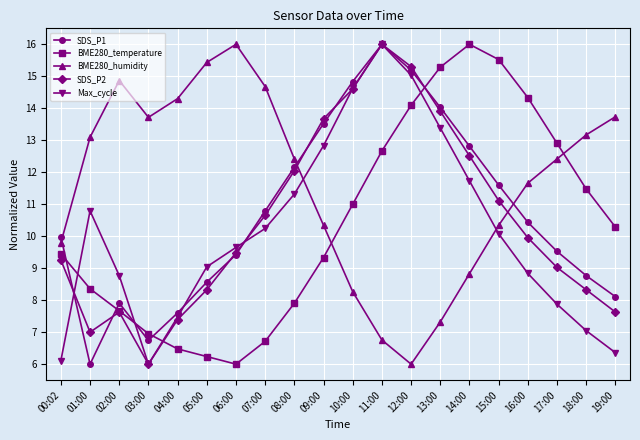

What is the sum of all SDS_P1 values?

214.0